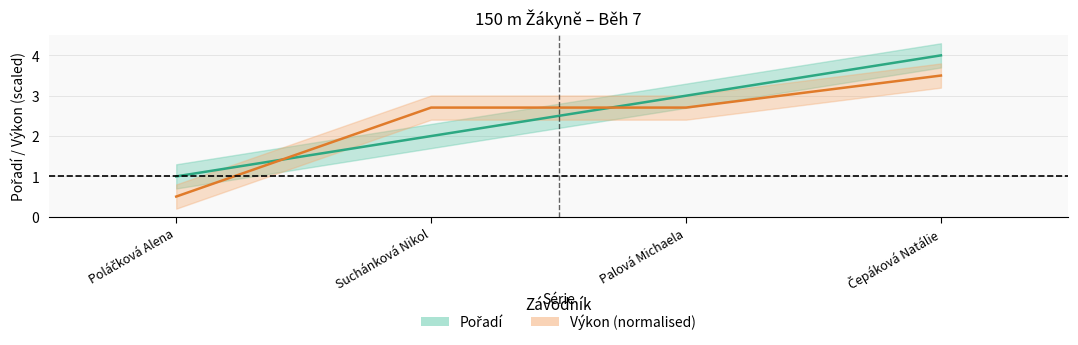

Where do Pořadí and Výkon first cross each other?

Poláčková Alena and Suchánková Nikol